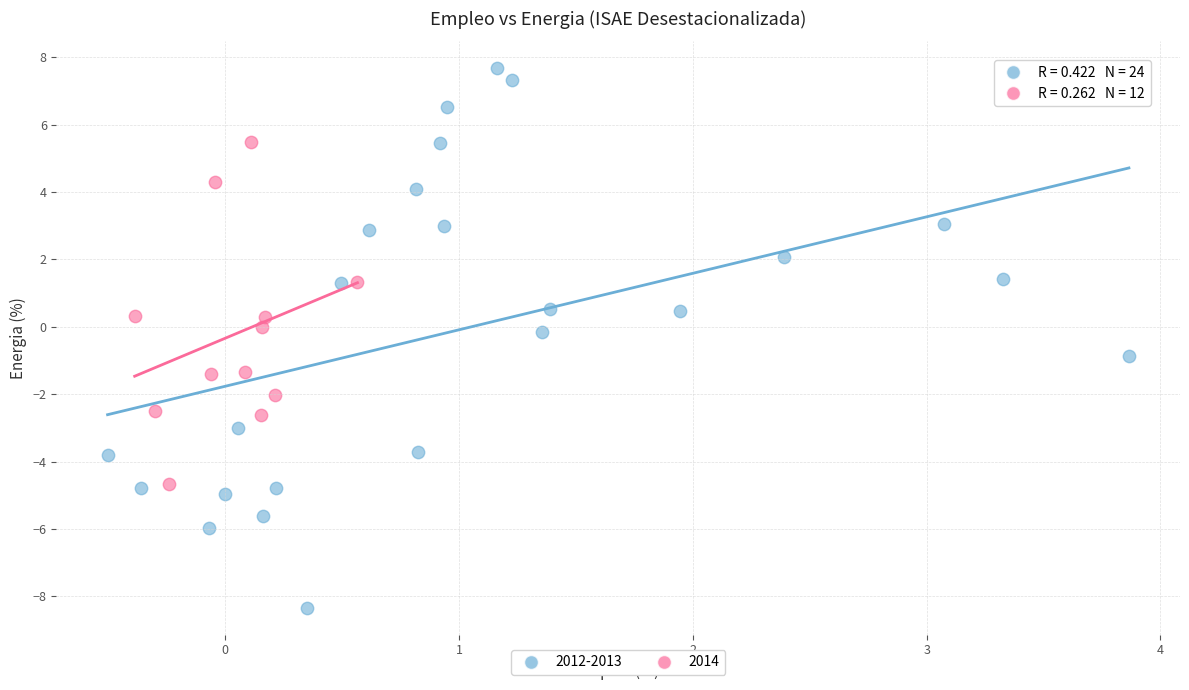

Which series contains the highest Y value?

2012-2013